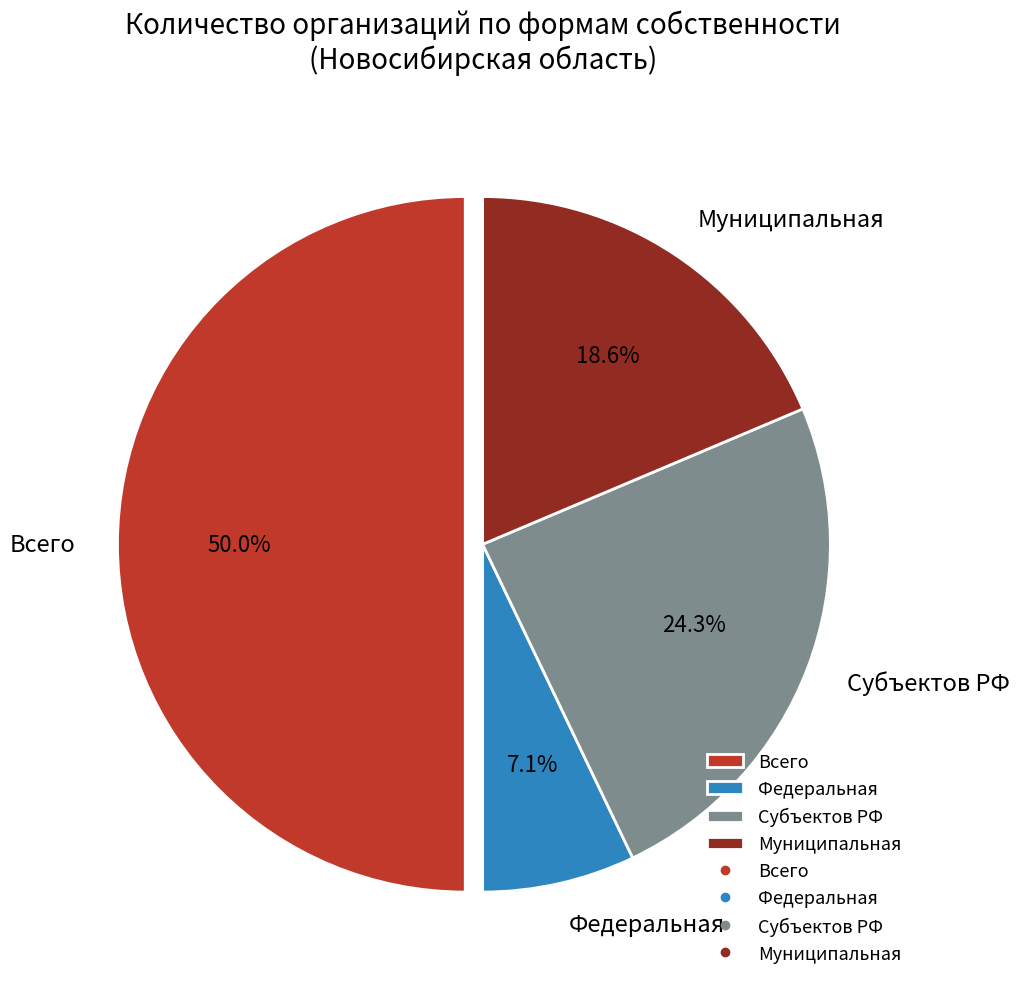

How many segments does this pie chart have?

4